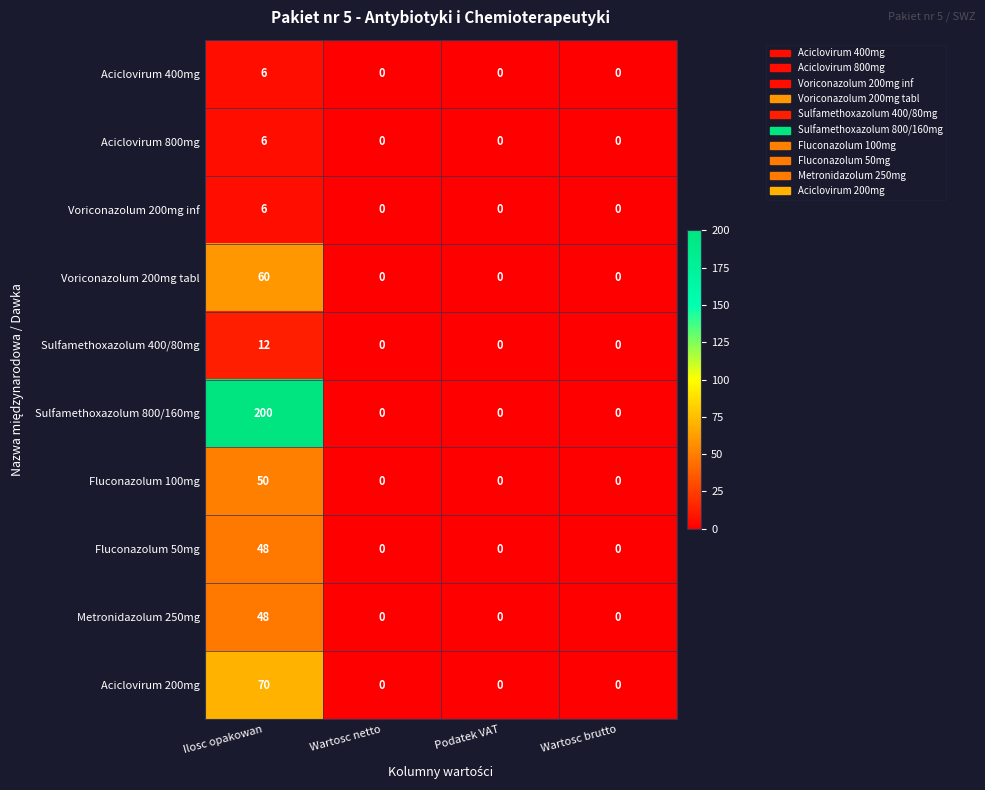

Which series has the largest range (max minus min)?

Sulfamethoxazolum 800/160mg